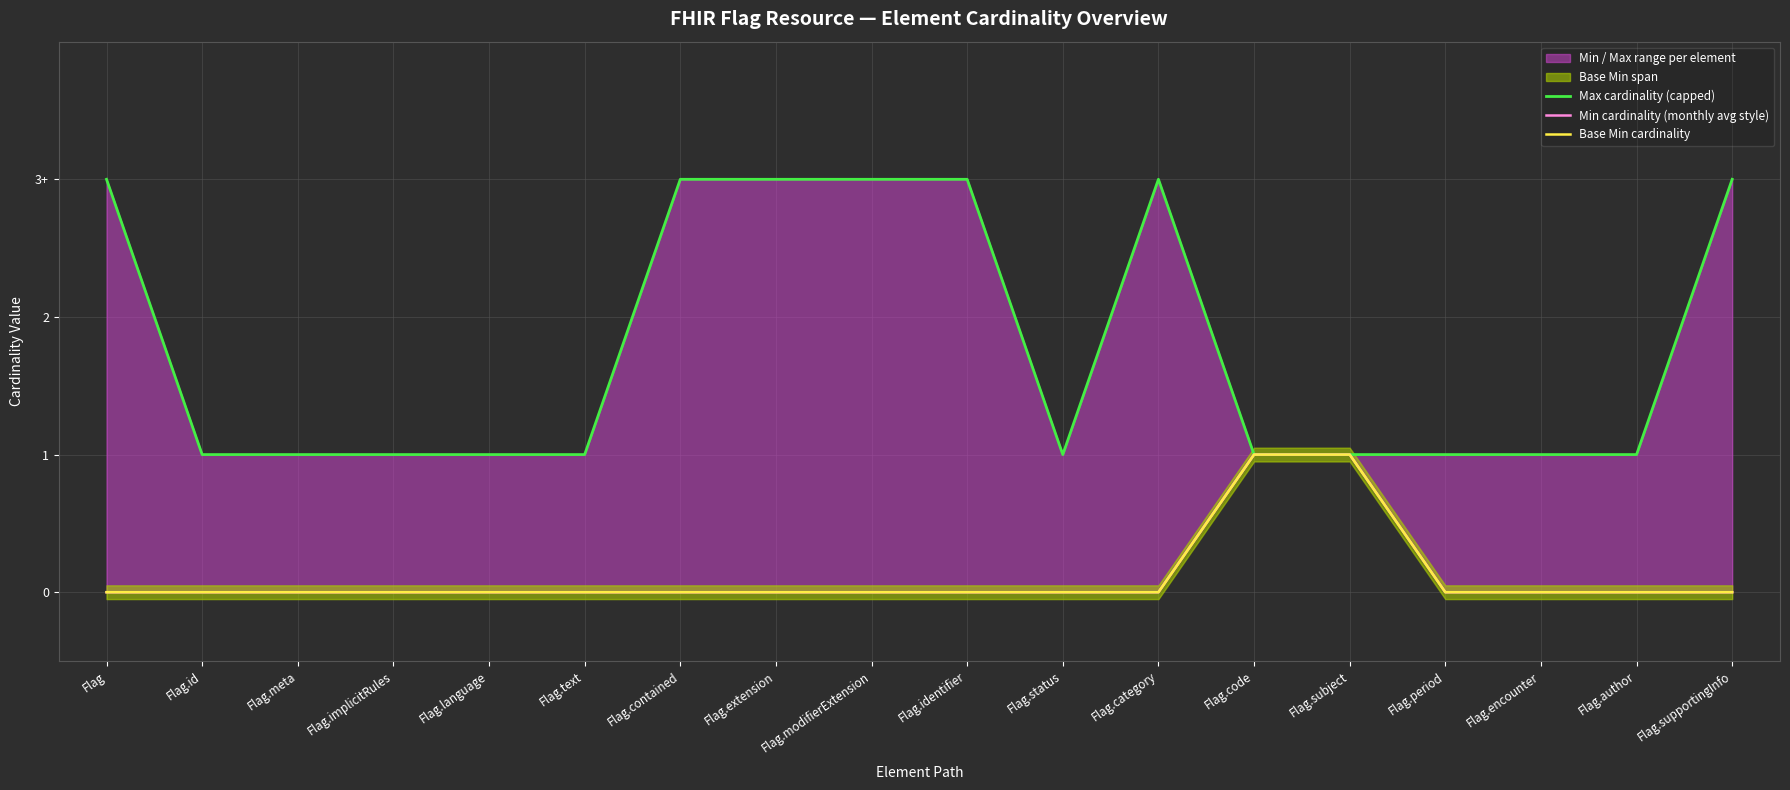

What position from the left is Flag.extension?

8